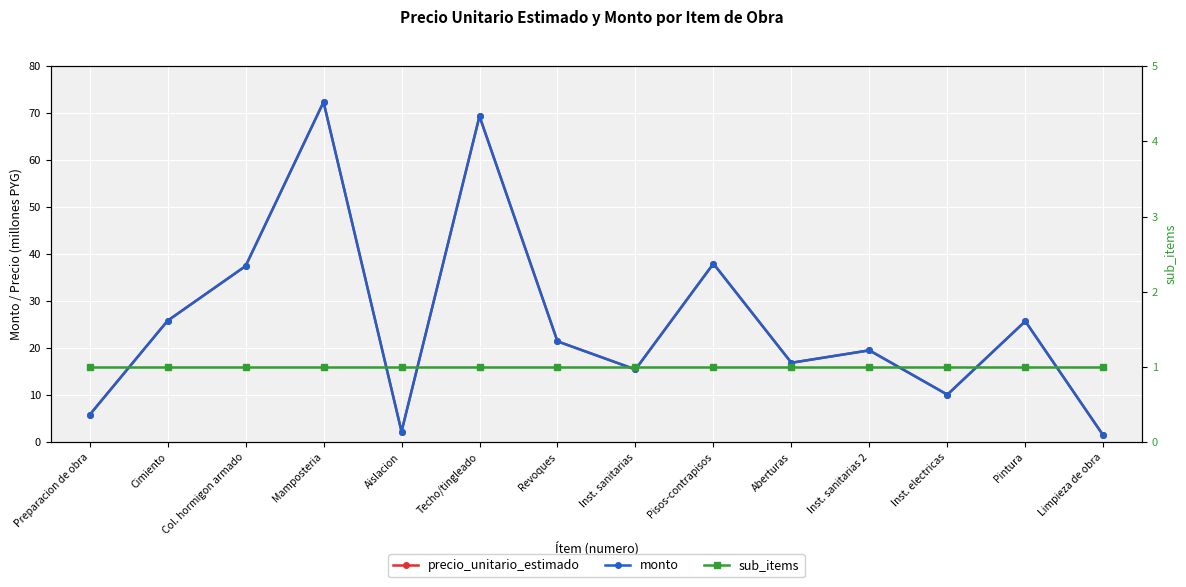

Which series changed the most between Aislacion and Inst. sanitarias 2?

precio_unitario_estimado